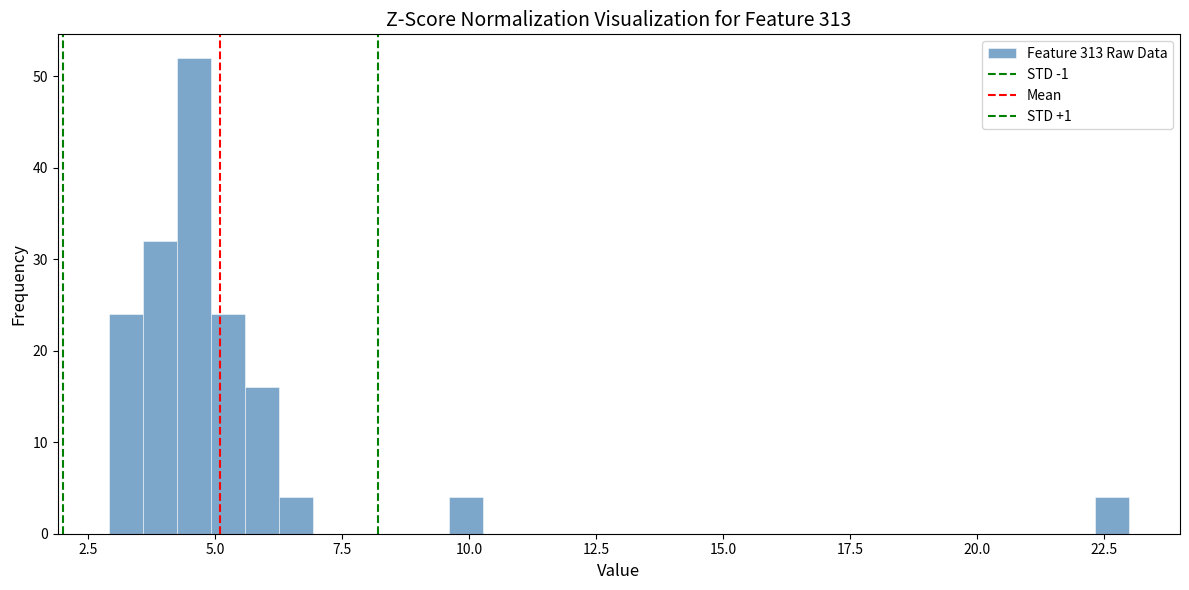

Read against the x-axis, roughly where is the centre of the tallest bar?

4.5